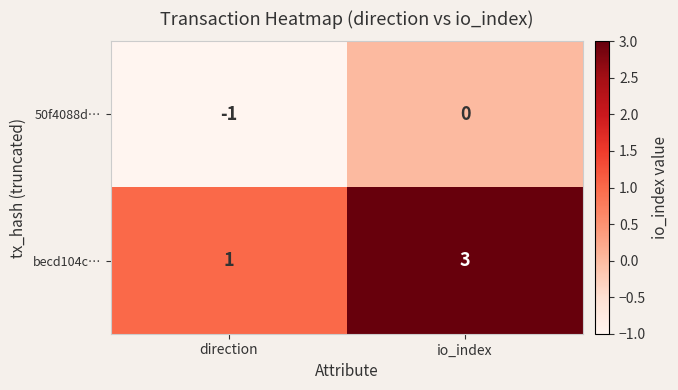

List the series in order of their overall mean, lowest first.

50f4088d…, becd104c…